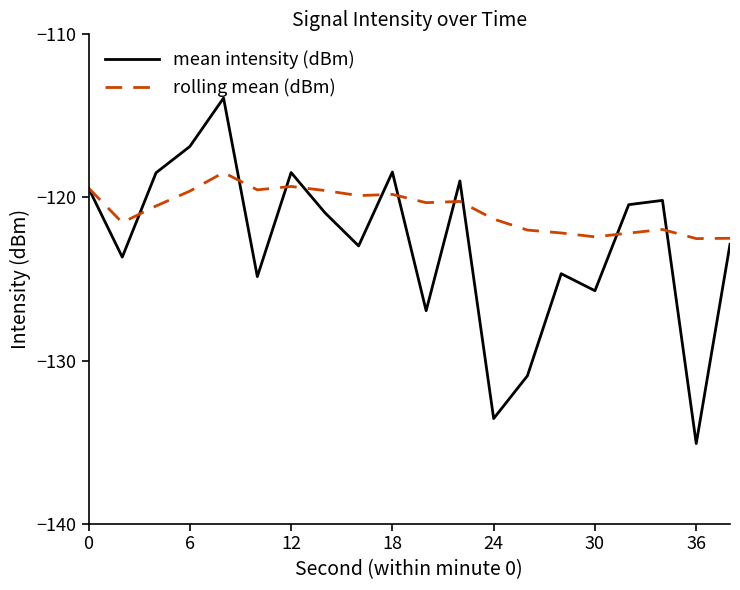

What is the sum of all mean intensity (dBm) values?

-2457.4